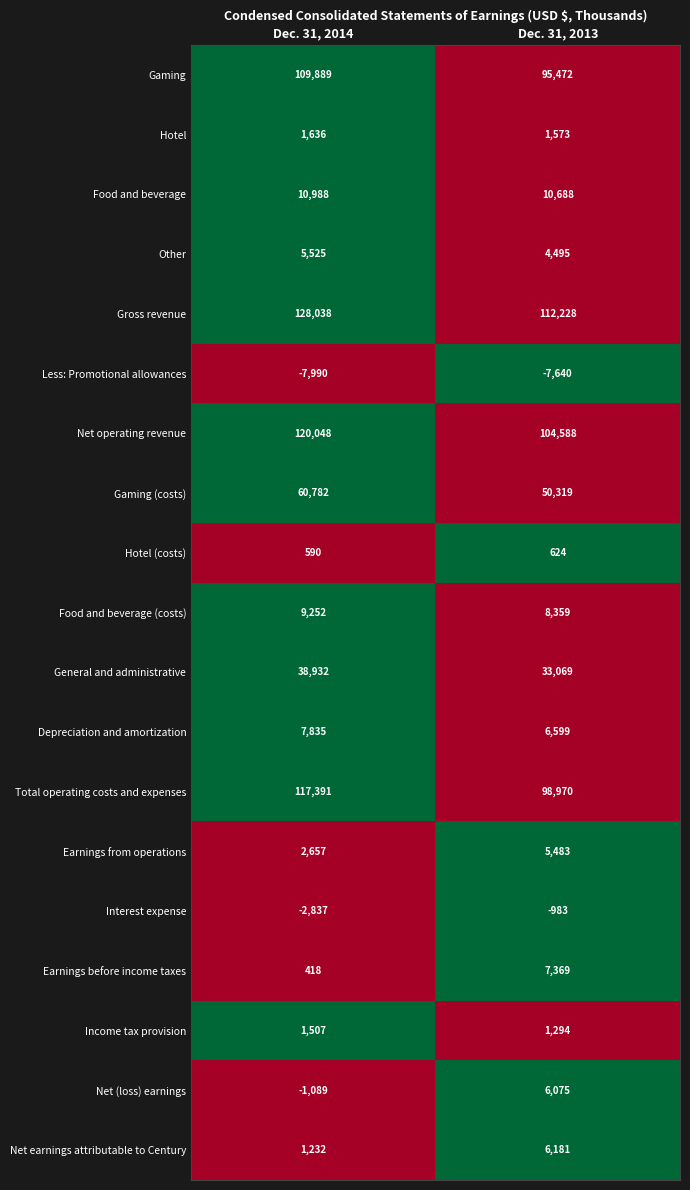

What is the difference between the maximum and minimum values in the Food and beverage series?

300